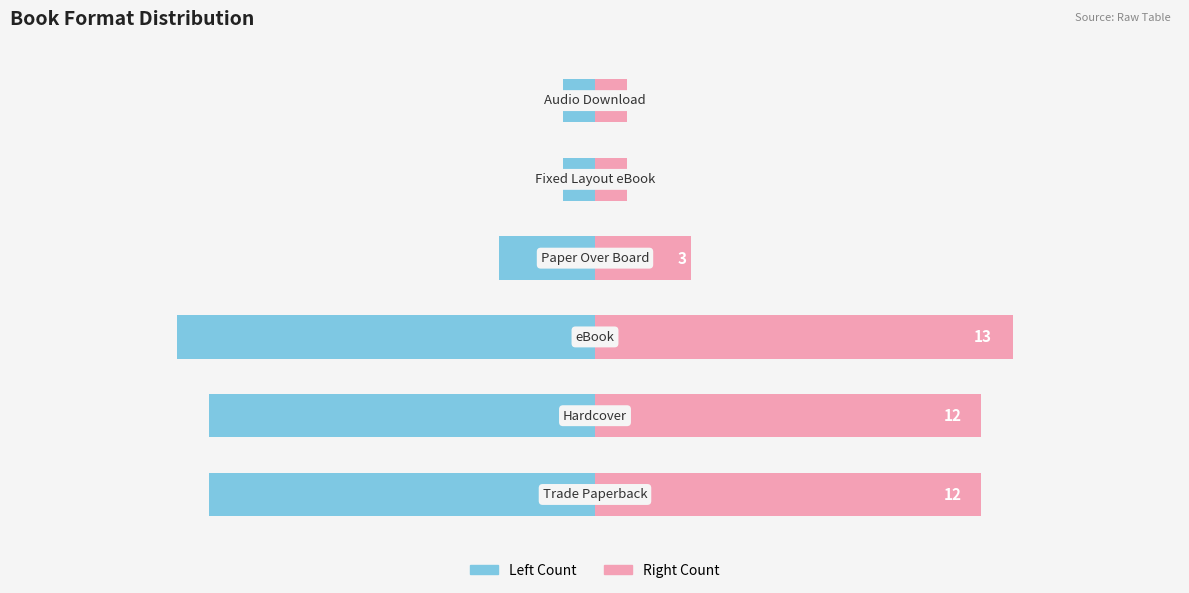

What is the average value of the Count (Left) series?

-7